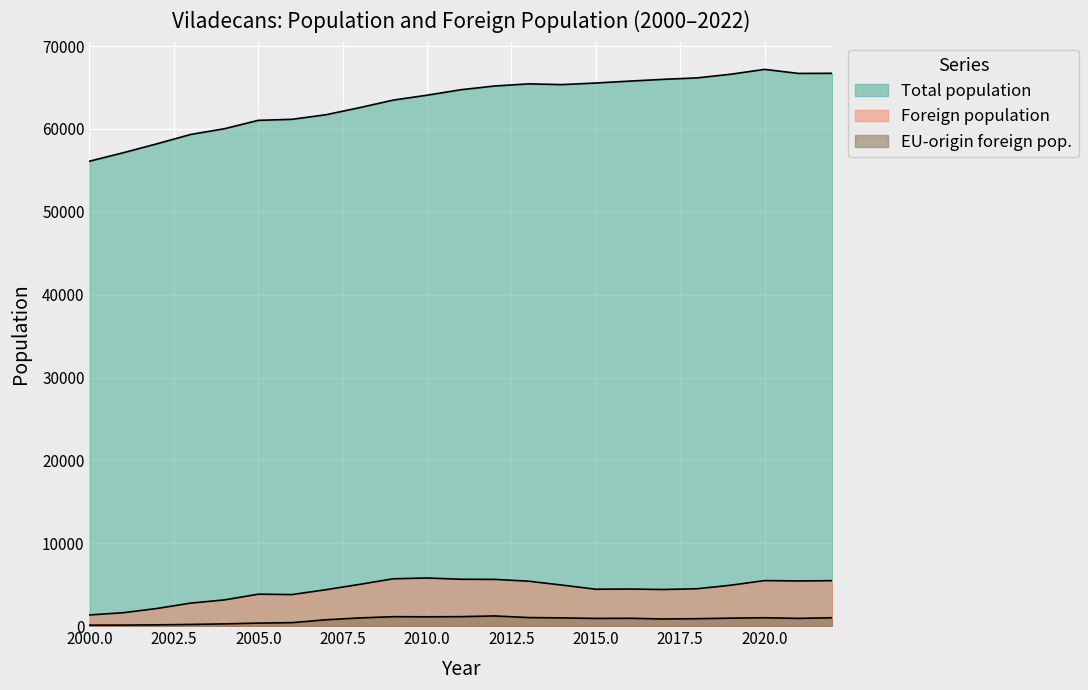

At which label does Total population reach its minimum?

2000